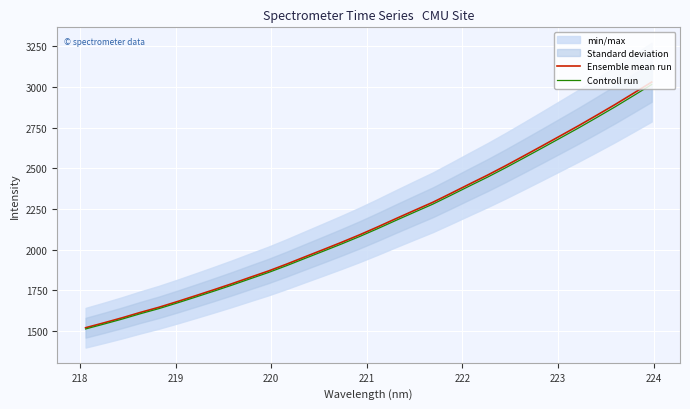

True or false: Controll run and Ensemble mean run cross at least once.

False